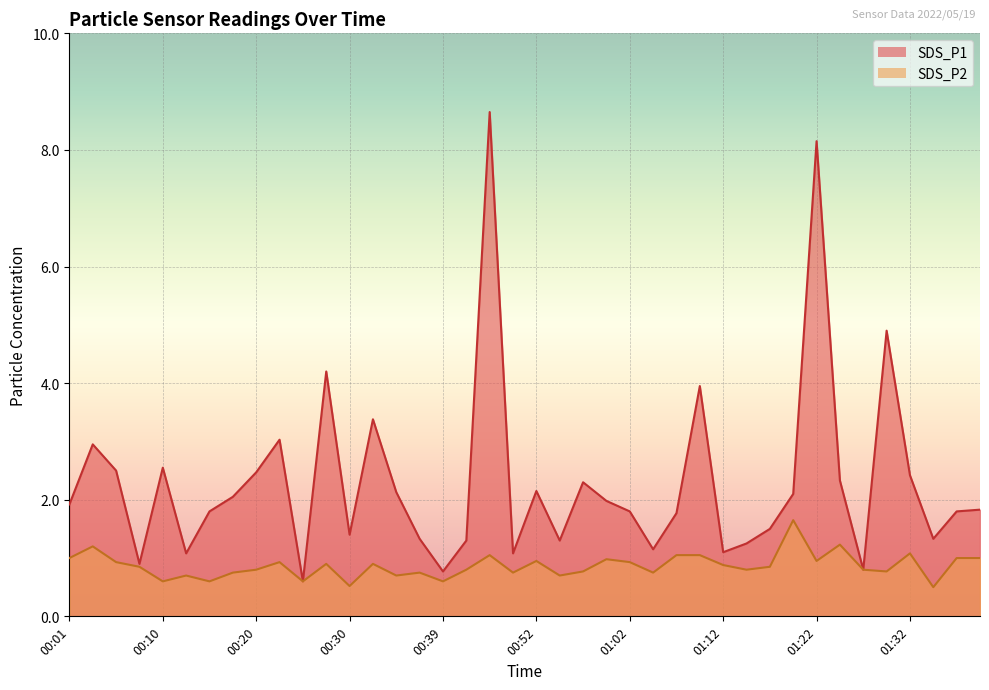

How many lines are shown in the chart?

2